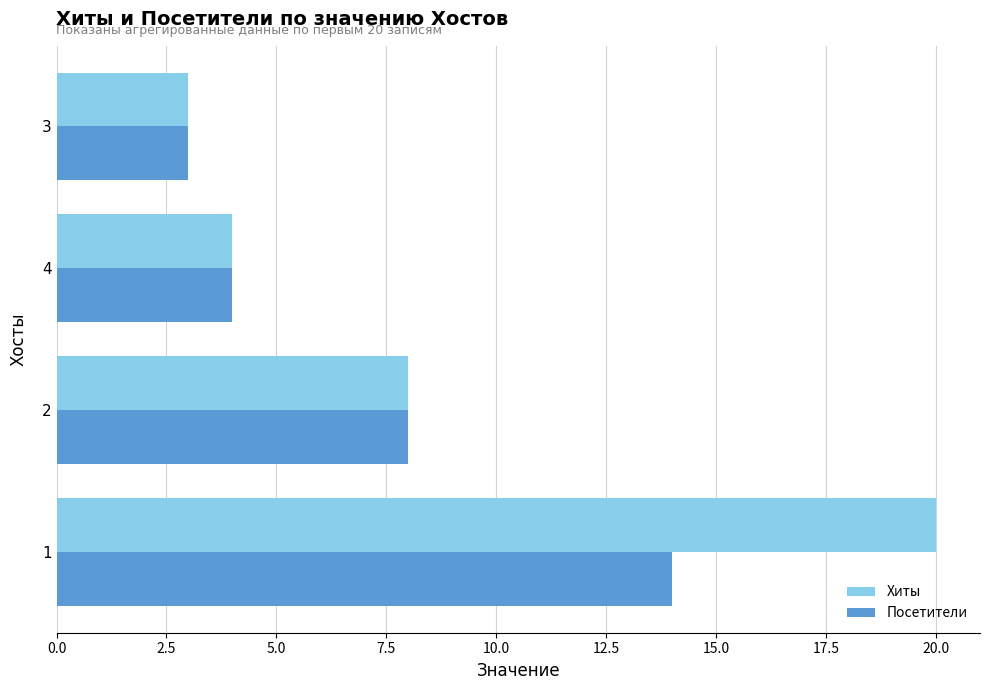

Rank the categories by Хиты value from lowest to highest.

3, 4, 2, 1